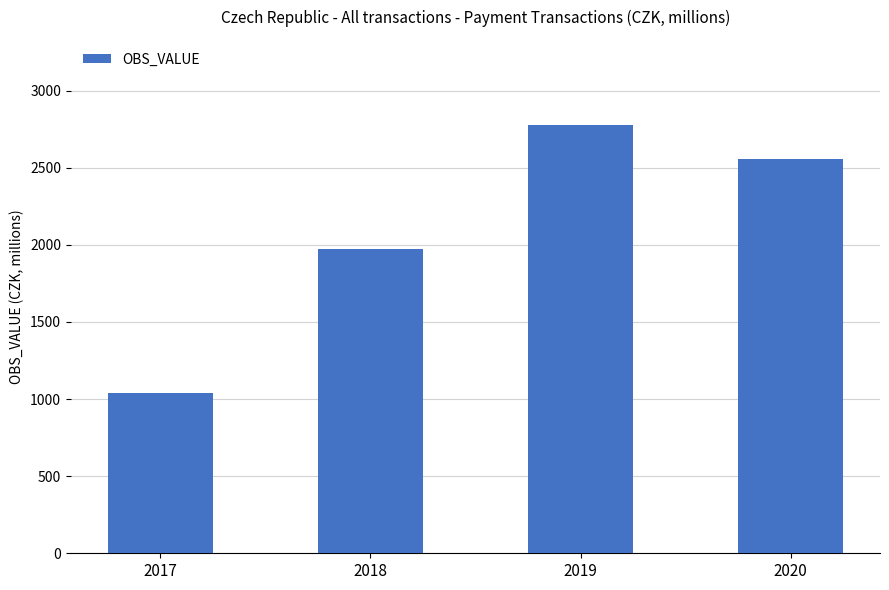

Which category has the lowest value across all series?

2017